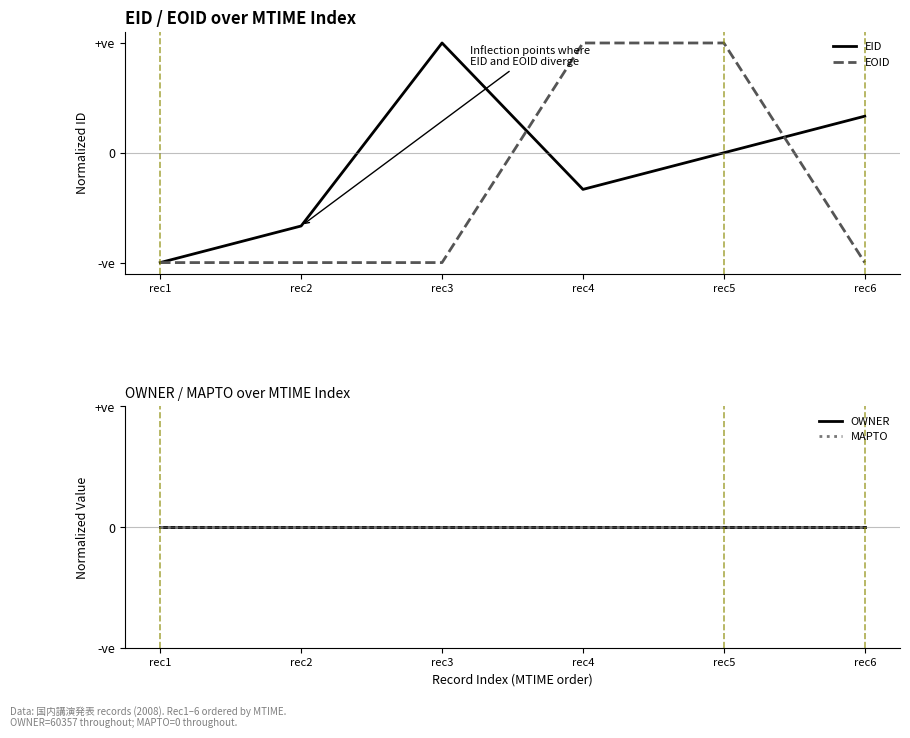

Between which two adjacent categories do EID and OWNER first intersect?

rec2 and rec3